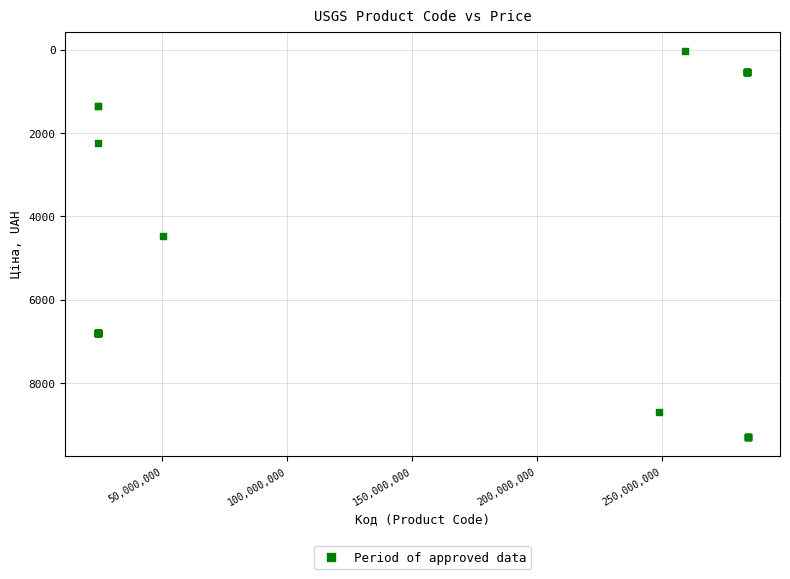

What Y value in the scatter plot is closest to 4660?

4470.6